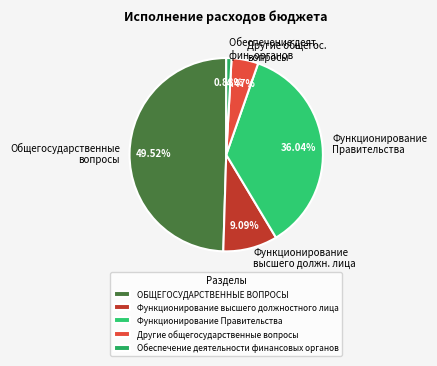

Rank the categories by value from highest to lowest.

ОБЩЕГОСУДАРСТВЕННЫЕ ВОПРОСЫ, Функционирование Правительства, Функционирование высшего должностного лица, Другие общегосударственные вопросы, Обеспечение деятельности финансовых органов